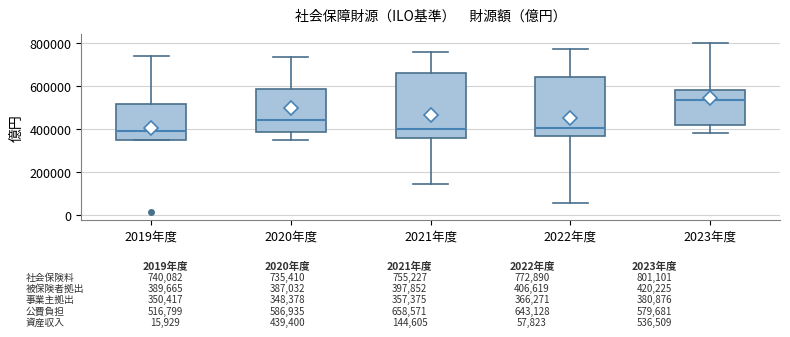

Which box's median line is the highest?

2023年度